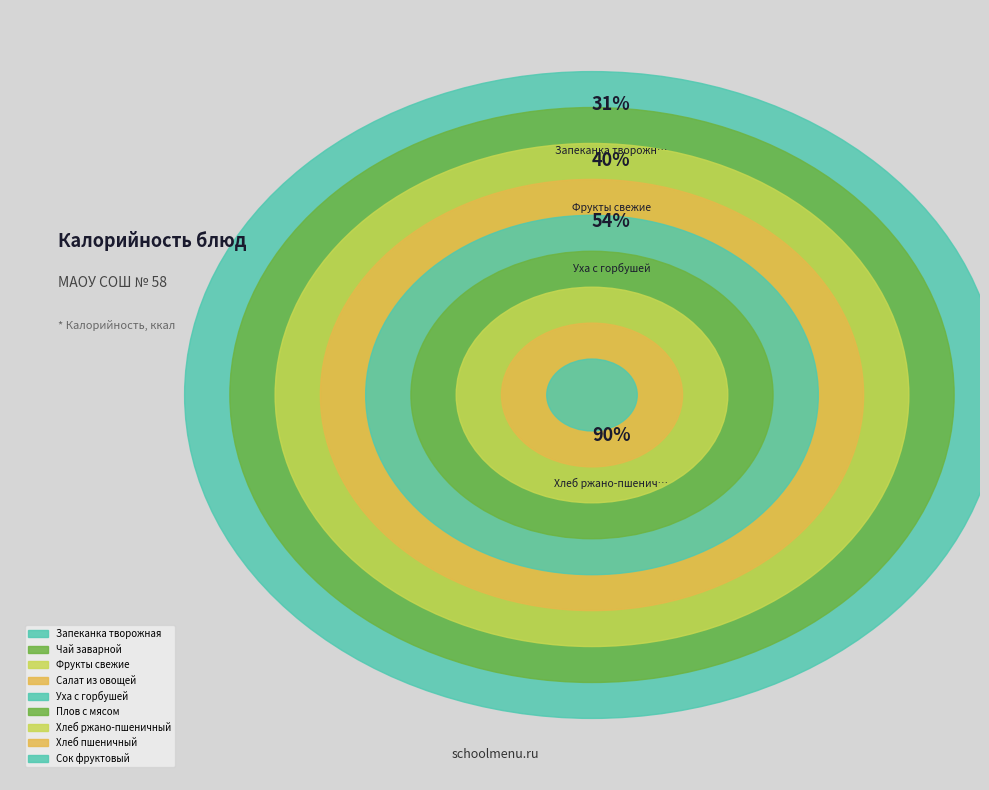

What percentage is the Запеканка творожная slice, to the nearest percent?

31%